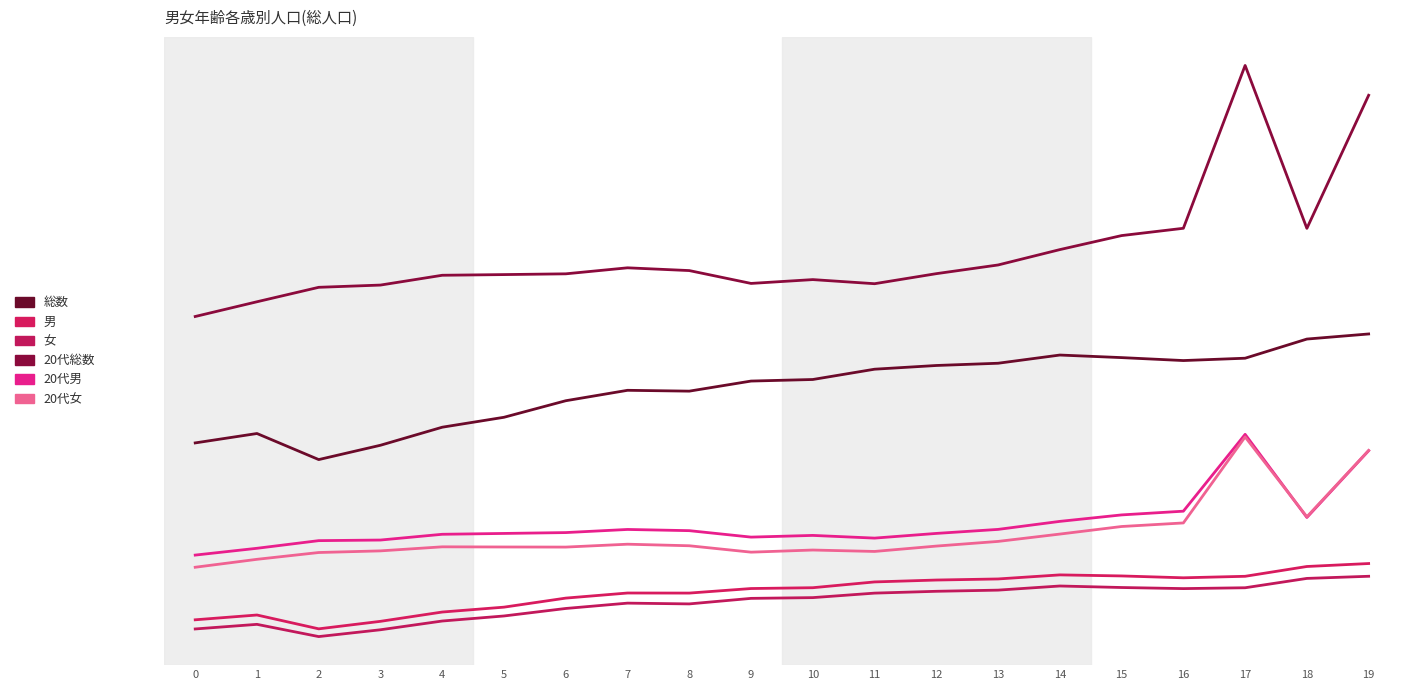

True or false: 女 has a value of 554.7 at 19.

True